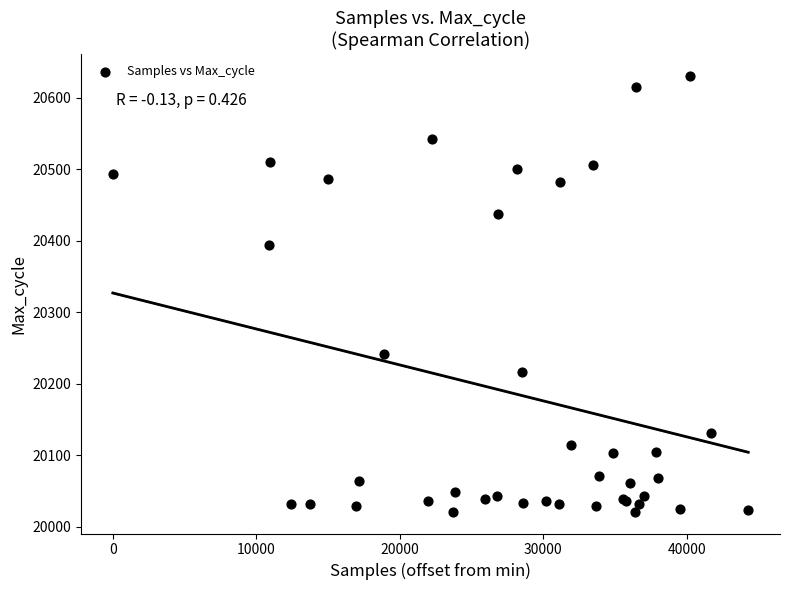

What Y value in the scatter plot is closest to 20326?

20394